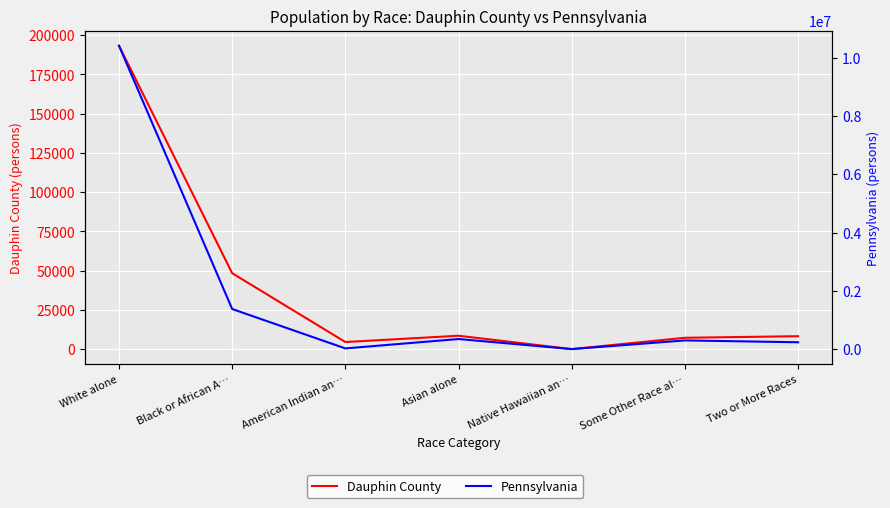

What is the difference between the maximum and minimum values in the Pennsylvania series?

10402635